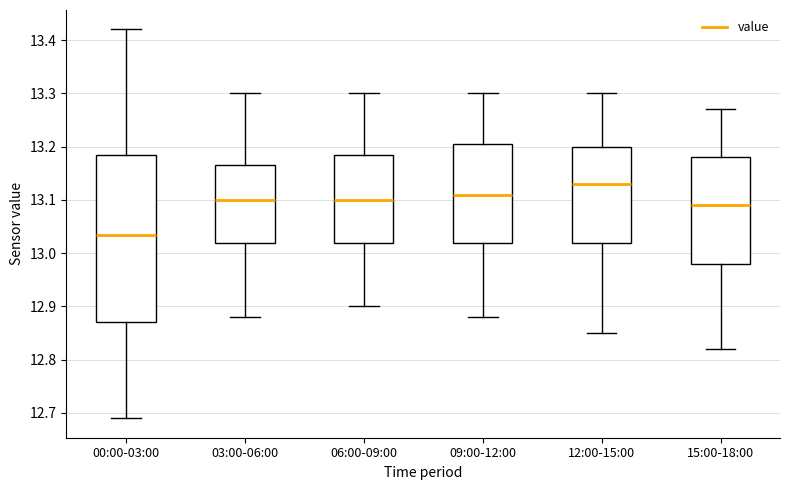

Where is the lower edge of the box for 12:00-15:00 on the y-axis? The values are not printed on the chart, so give them approximately, as read against the axis.

13.02